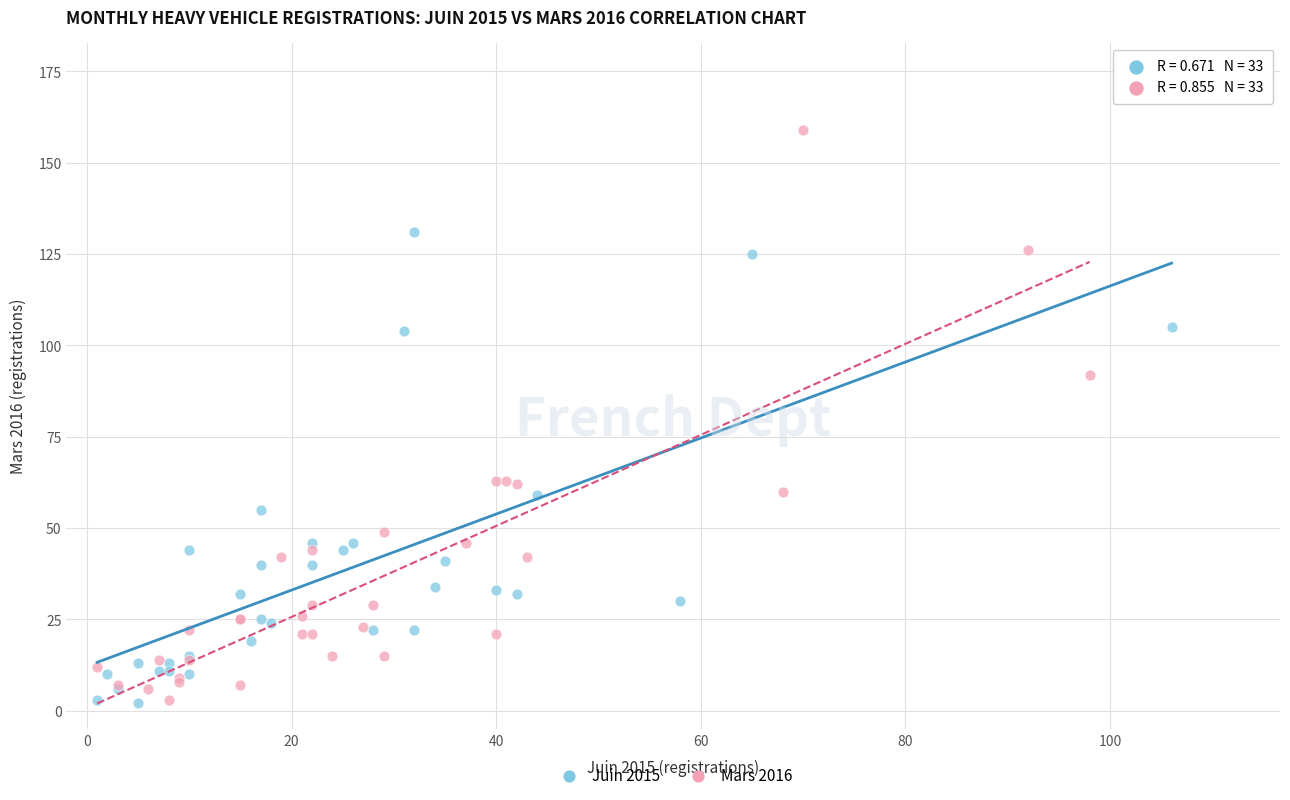

What are all the series names shown in the legend?

Juin 2015, Mars 2016